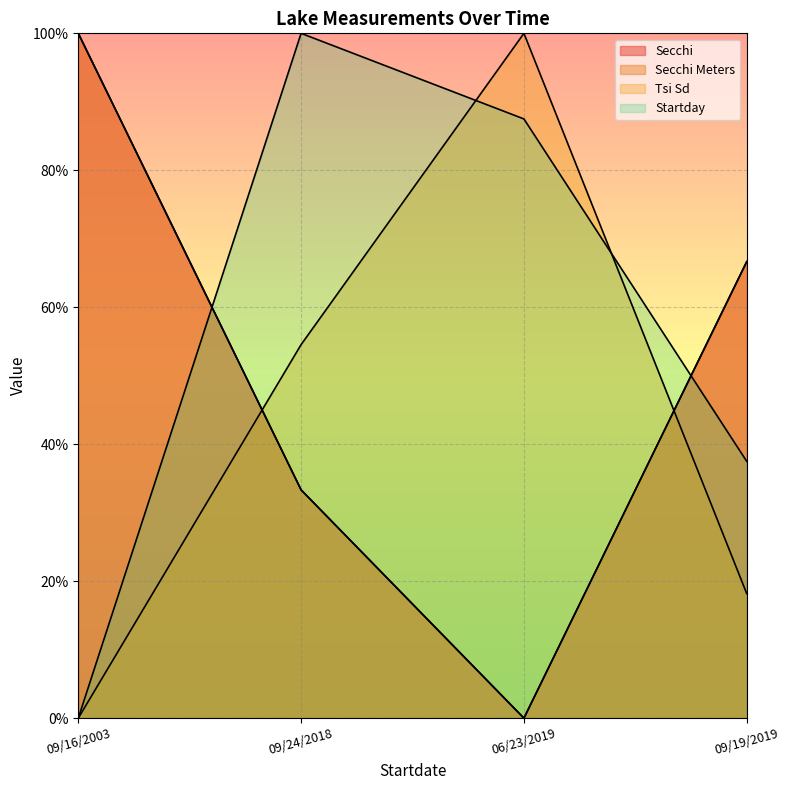

After their last crossing, which series has the higher values: Secchi or Startday?

Secchi